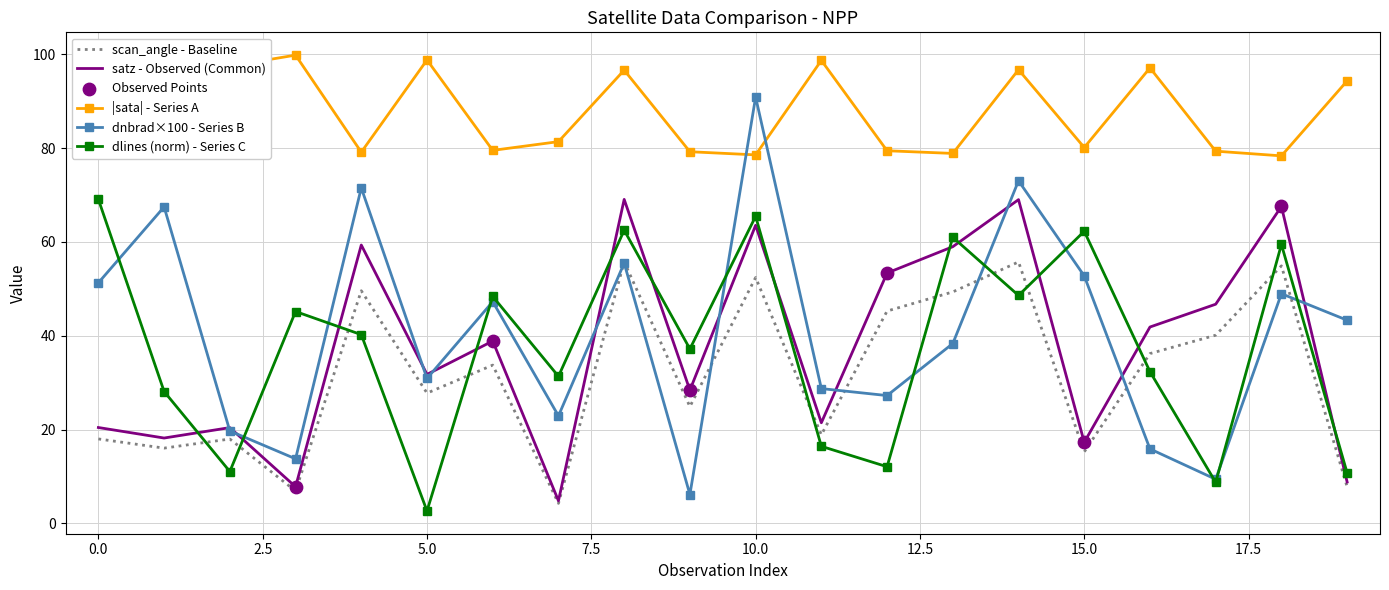

Which series has the largest total across all categories?

|sata| - Series A